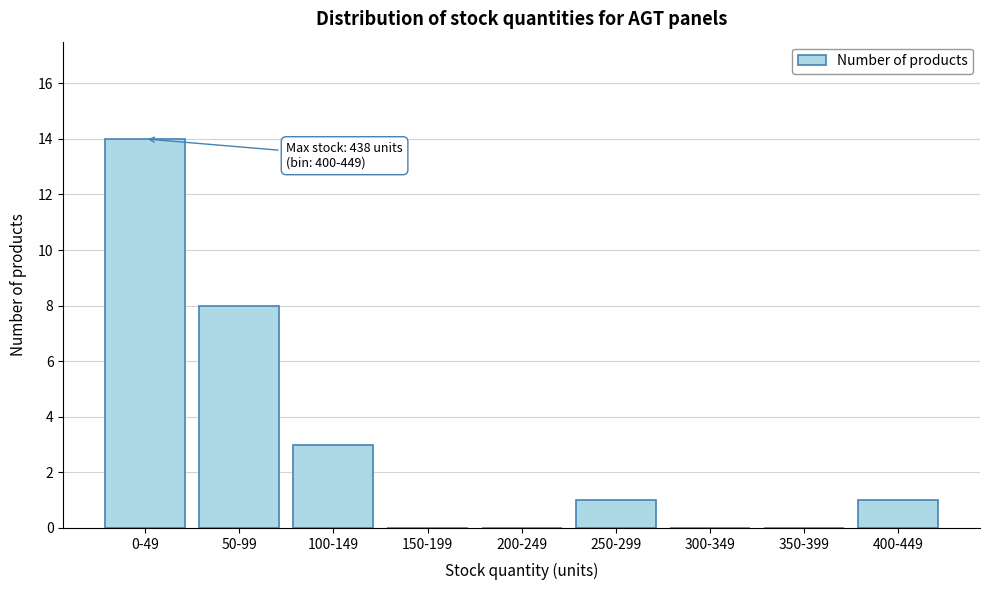

Reading left to right, extract all data points from this chart.

0-49=14	50-99=8	100-149=3	150-199=0	200-249=0	250-299=1	300-349=0	350-399=0	400-449=1